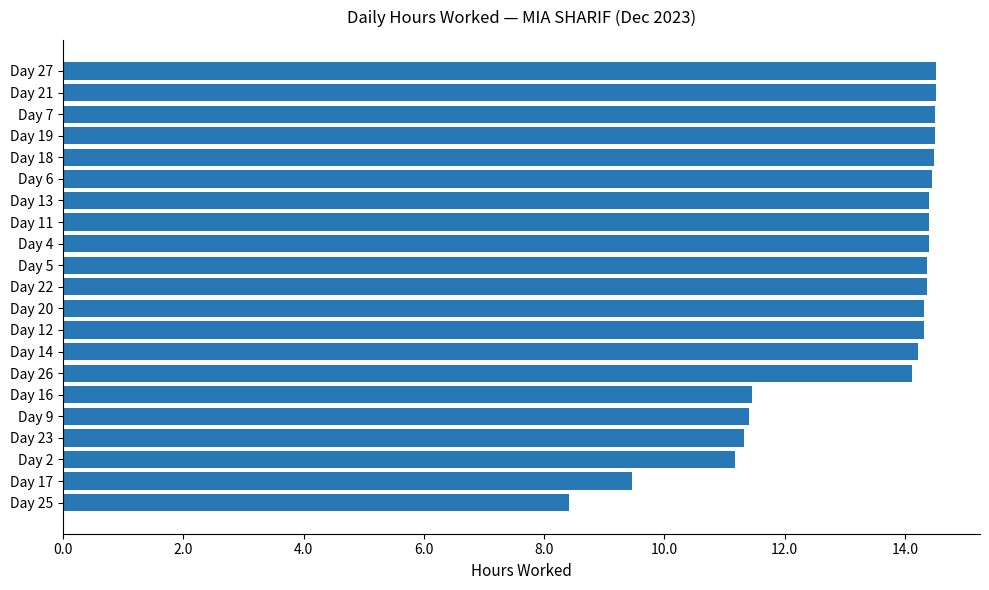

Is it true that the value at Day 16 is 11.4?

True